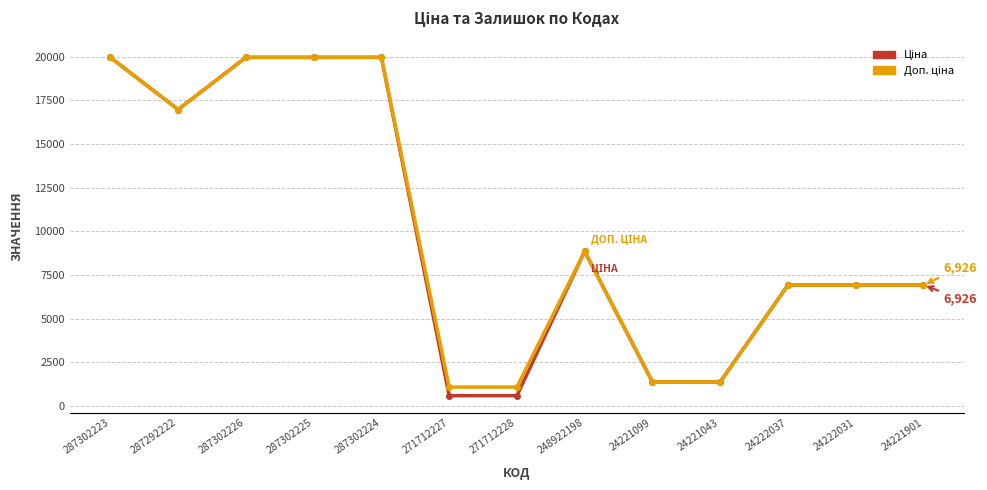

What is the greatest value displayed?

19964.2